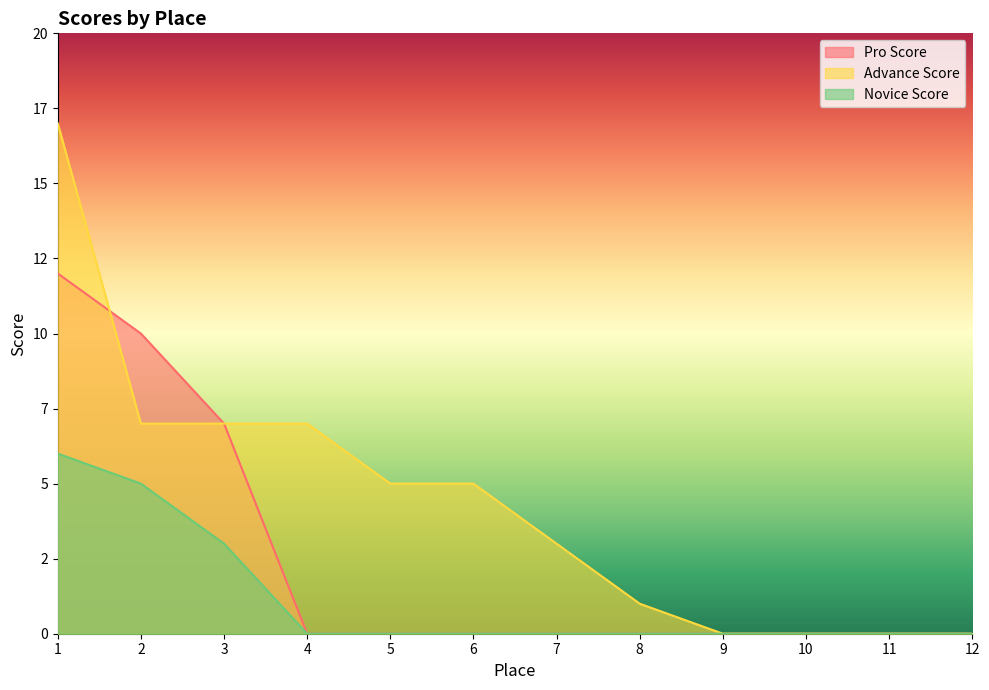

The Novice Score series shows -2 at 10. True or false?

False